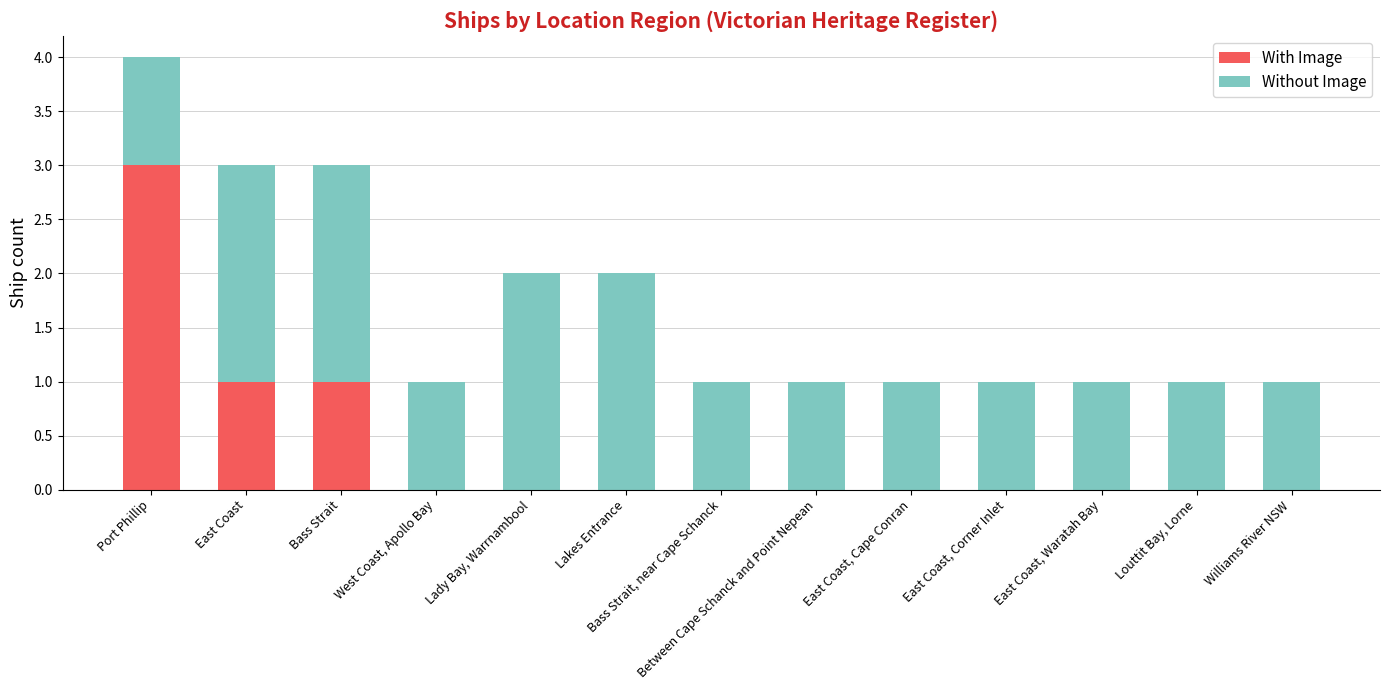

Are the bars grouped side by side (vs. stacked)?

No